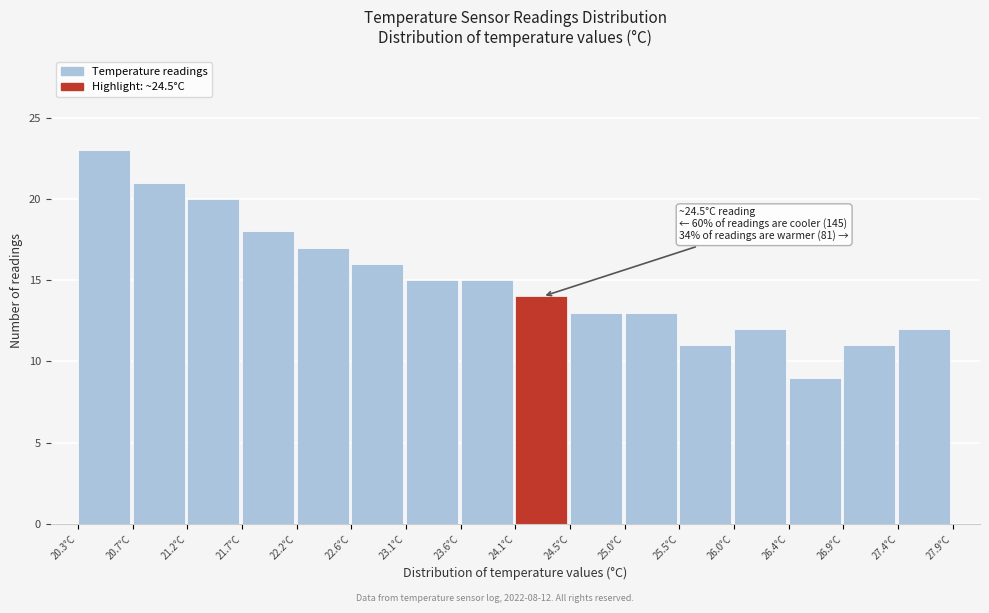

Over which range of the x-axis is the bar tallest?

20.25 to 20.75